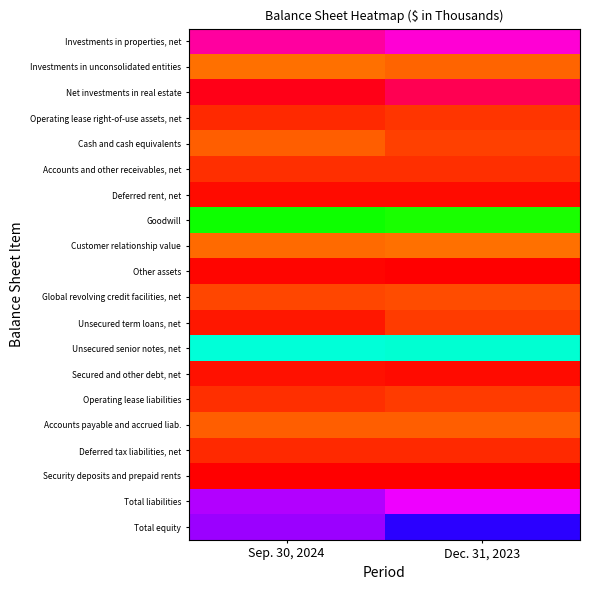

Reading left to right, list all the values displayed in this chart.

Investments in properties, net: Sep. 30, 2024=25230214	Dec. 31, 2023=24236088
Investments in unconsolidated entities: Sep. 30, 2024=2456448	Dec. 31, 2023=2295889
Net investments in real estate: Sep. 30, 2024=27686662	Dec. 31, 2023=26531977
Operating lease right-of-use assets, net: Sep. 30, 2024=1228507	Dec. 31, 2023=1414256
Cash and cash equivalents: Sep. 30, 2024=2175605	Dec. 31, 2023=1625495
Accounts and other receivables, net: Sep. 30, 2024=1274460	Dec. 31, 2023=1278110
Deferred rent, net: Sep. 30, 2024=641778	Dec. 31, 2023=624427
Goodwill: Sep. 30, 2024=9395233	Dec. 31, 2023=9239871
Customer relationship value: Sep. 30, 2024=2367467	Dec. 31, 2023=2500237
Other assets: Sep. 30, 2024=525679	Dec. 31, 2023=420382
Global revolving credit facilities, net: Sep. 30, 2024=1786921	Dec. 31, 2023=1812287
Unsecured term loans, net: Sep. 30, 2024=913733	Dec. 31, 2023=1560305
Unsecured senior notes, net: Sep. 30, 2024=13528061	Dec. 31, 2023=13422342
Secured and other debt, net: Sep. 30, 2024=757831	Dec. 31, 2023=630973
Operating lease liabilities: Sep. 30, 2024=1343903	Dec. 31, 2023=1542094
Accounts payable and accrued liab.: Sep. 30, 2024=2140763	Dec. 31, 2023=2168984
Deferred tax liabilities, net: Sep. 30, 2024=1223771	Dec. 31, 2023=1151096
Security deposits and prepaid rents: Sep. 30, 2024=423797	Dec. 31, 2023=401867
Total liabilities: Sep. 30, 2024=22118780	Dec. 31, 2023=23116937
Total equity: Sep. 30, 2024=21710975	Dec. 31, 2023=19601507